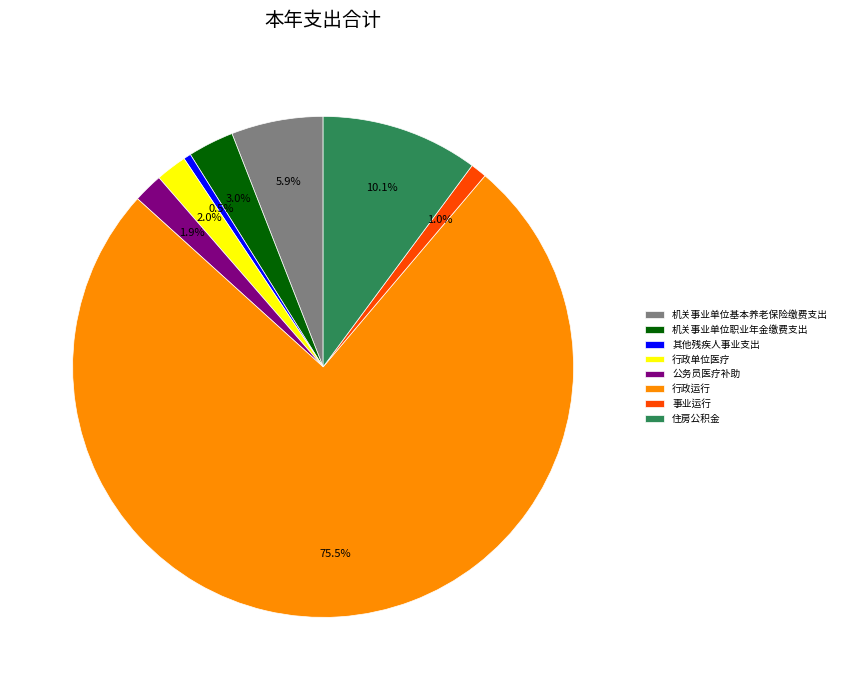

What is the total percentage of 行政单位医疗 and 住房公积金?

12.1%